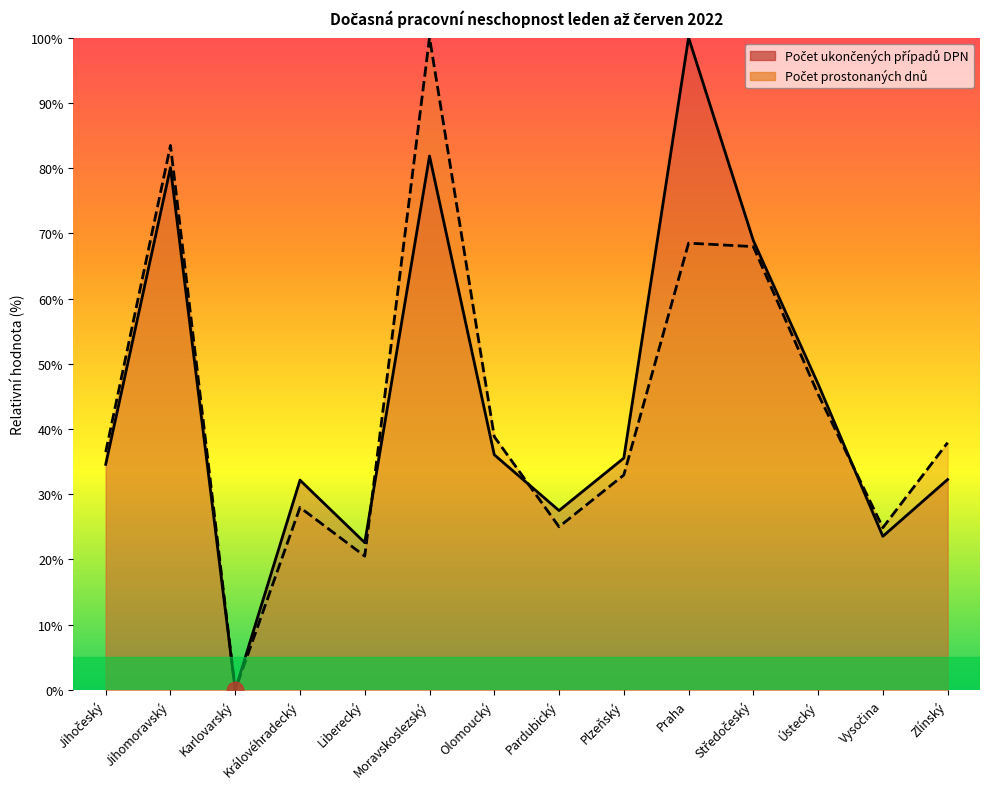

What value does the Počet prostonaných dnů series have at Moravskoslezský?

100.0